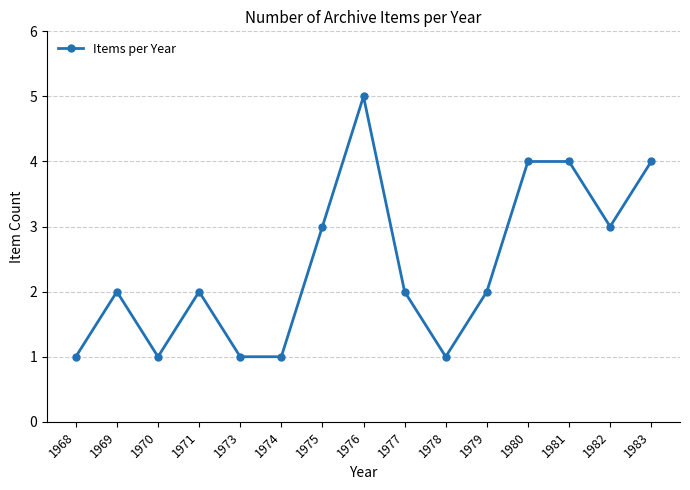

What is the difference between the maximum and second lowest values?

4